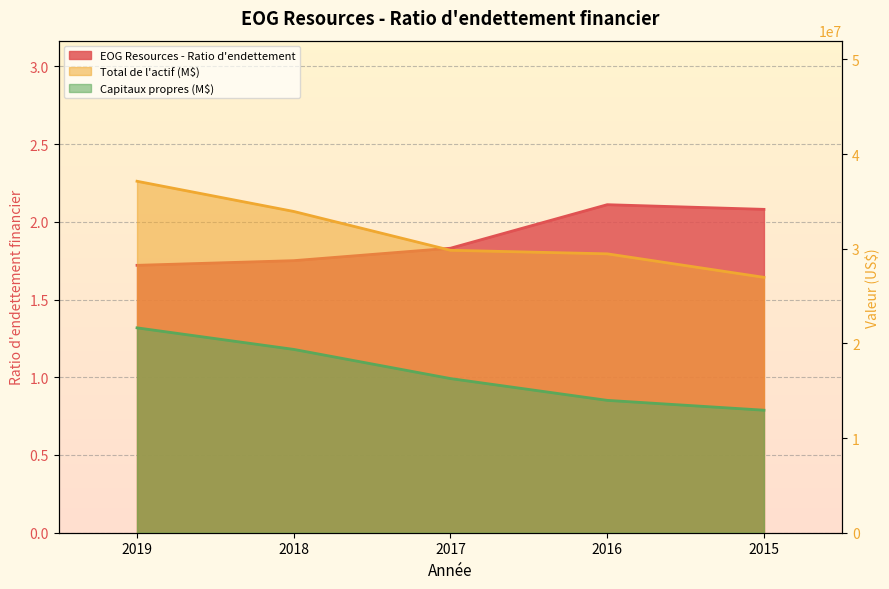

True or false: Capitaux propres (M$) and Total de l'actif (M$) cross at least once.

False